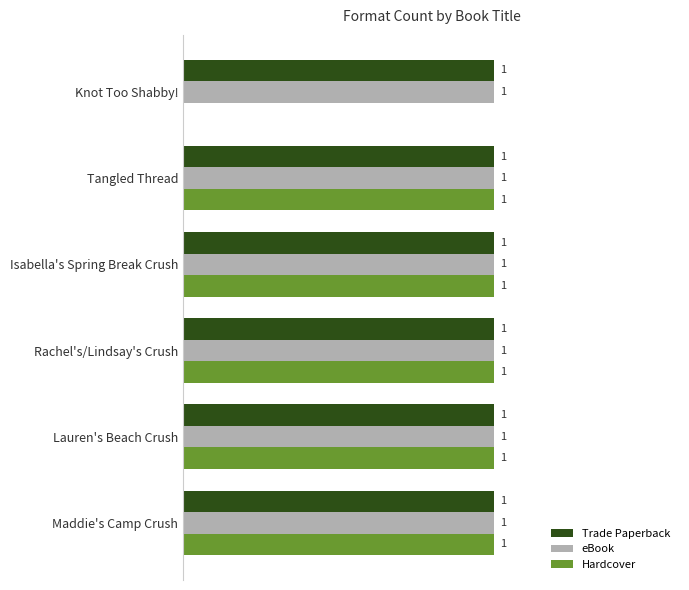

Which series changed the most between Knot Too Shabby! and Isabella's Spring Break Crush?

Hardcover